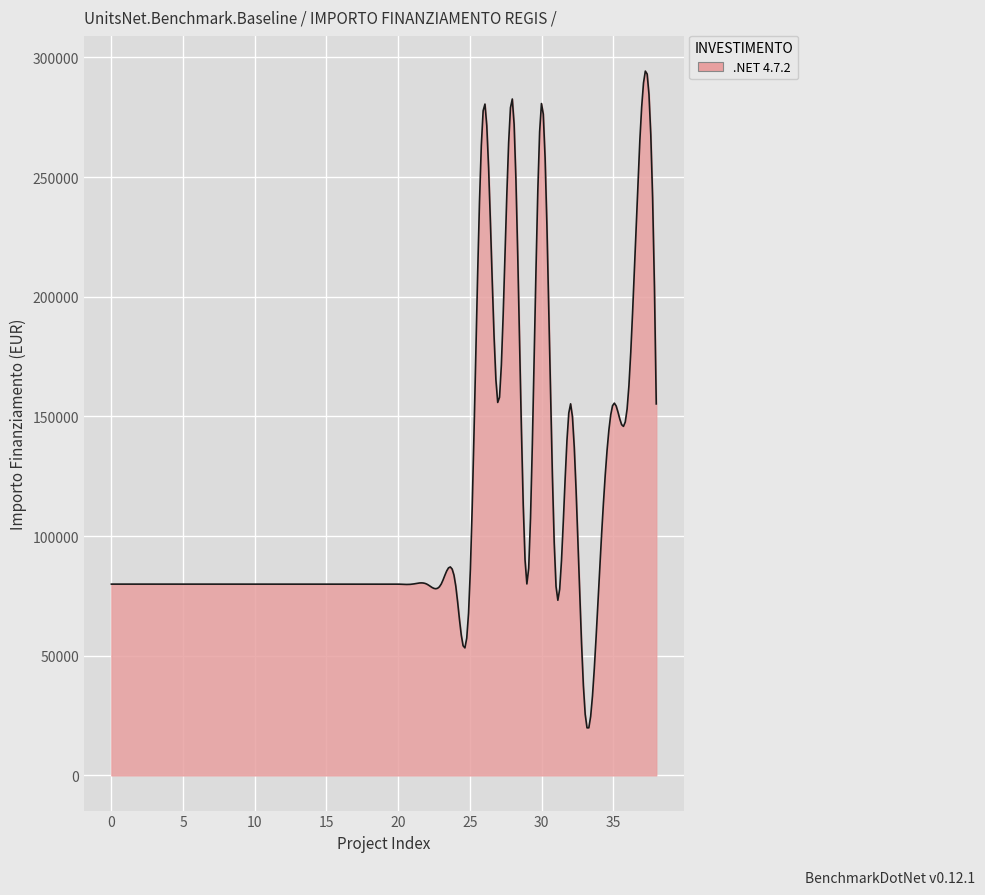

What is the sum of all values?

32885993.2